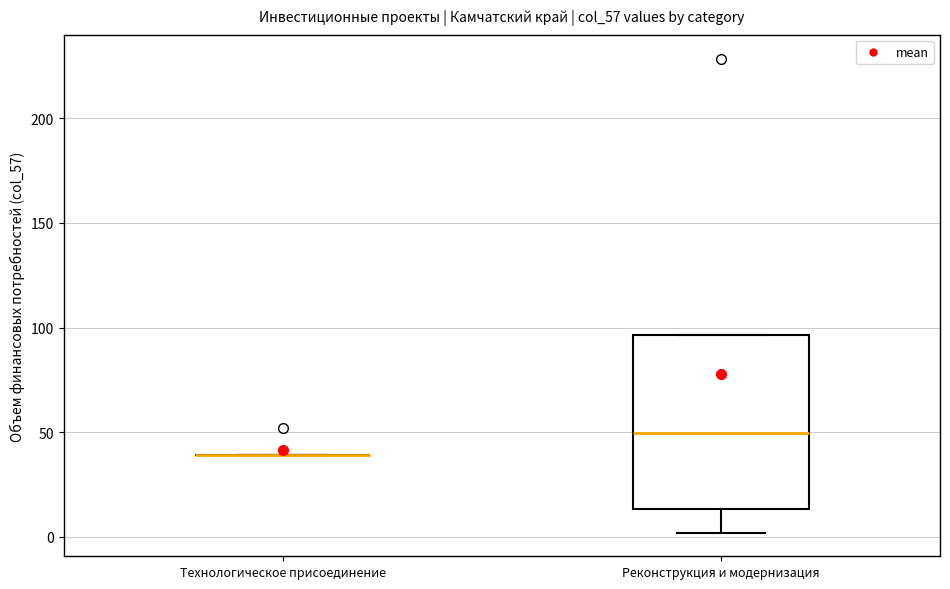

Where does the median line of the box for Реконструкция и модернизация sit on the y-axis? The values are not printed on the chart, so give them approximately, as read against the axis.

50